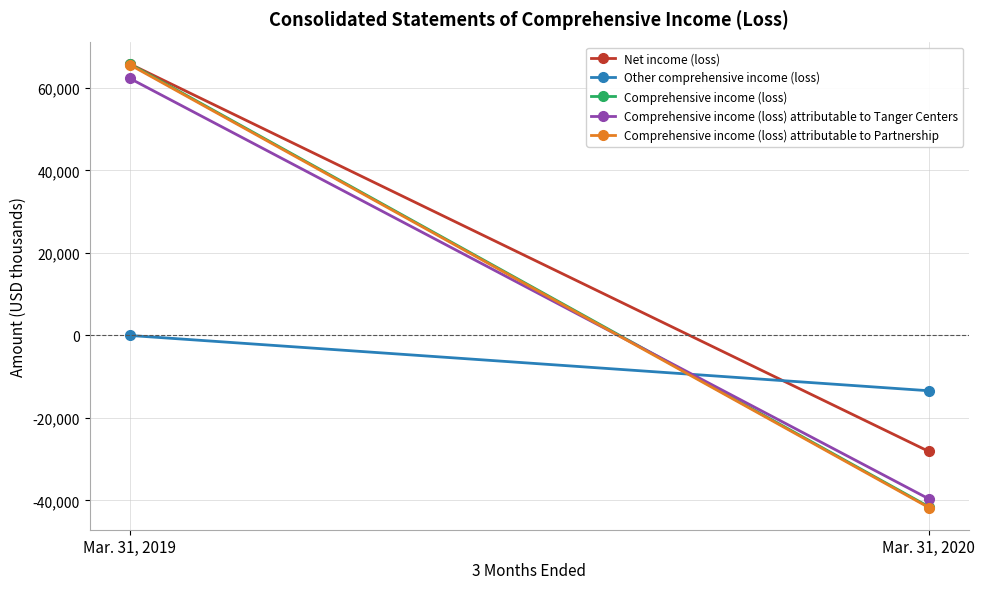

How many lines are shown in the chart?

5